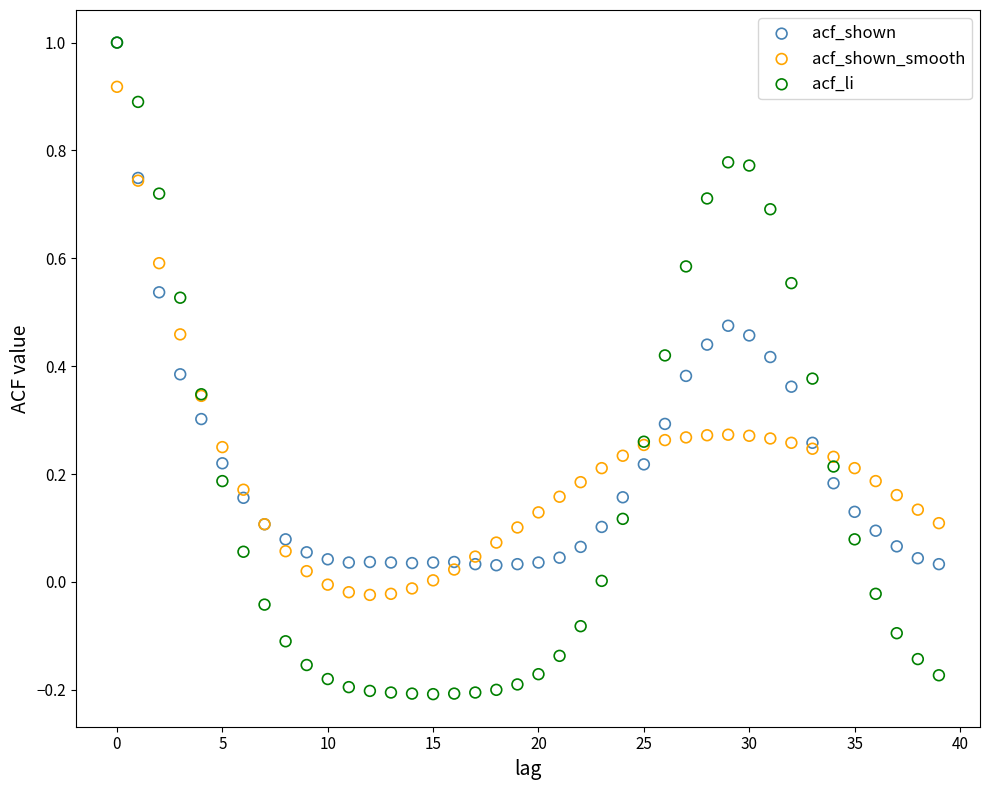

What are all the series names shown in the legend?

acf_shown, acf_shown_smooth, acf_li